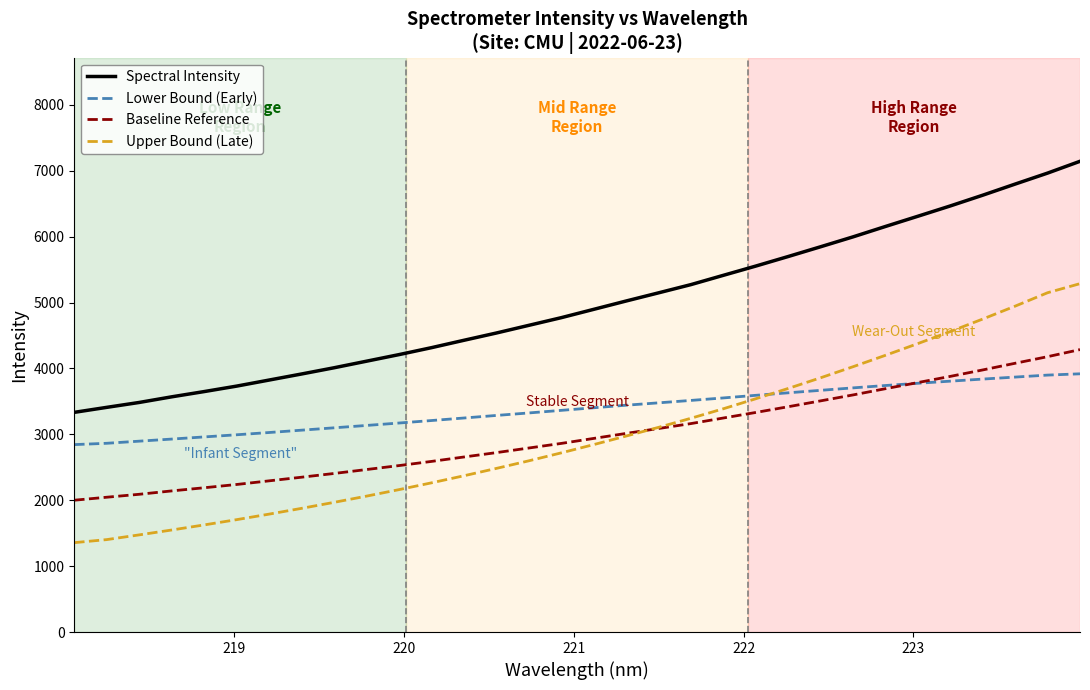

Is this an area chart (filled region under the line)?

No